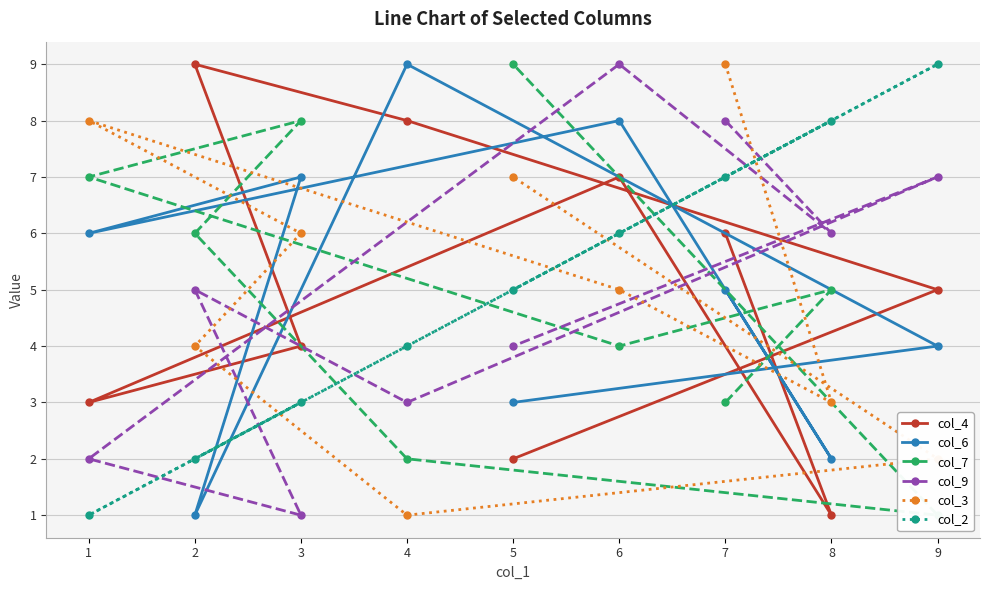

True or false: col_6 has a value of 5 at 7.

True